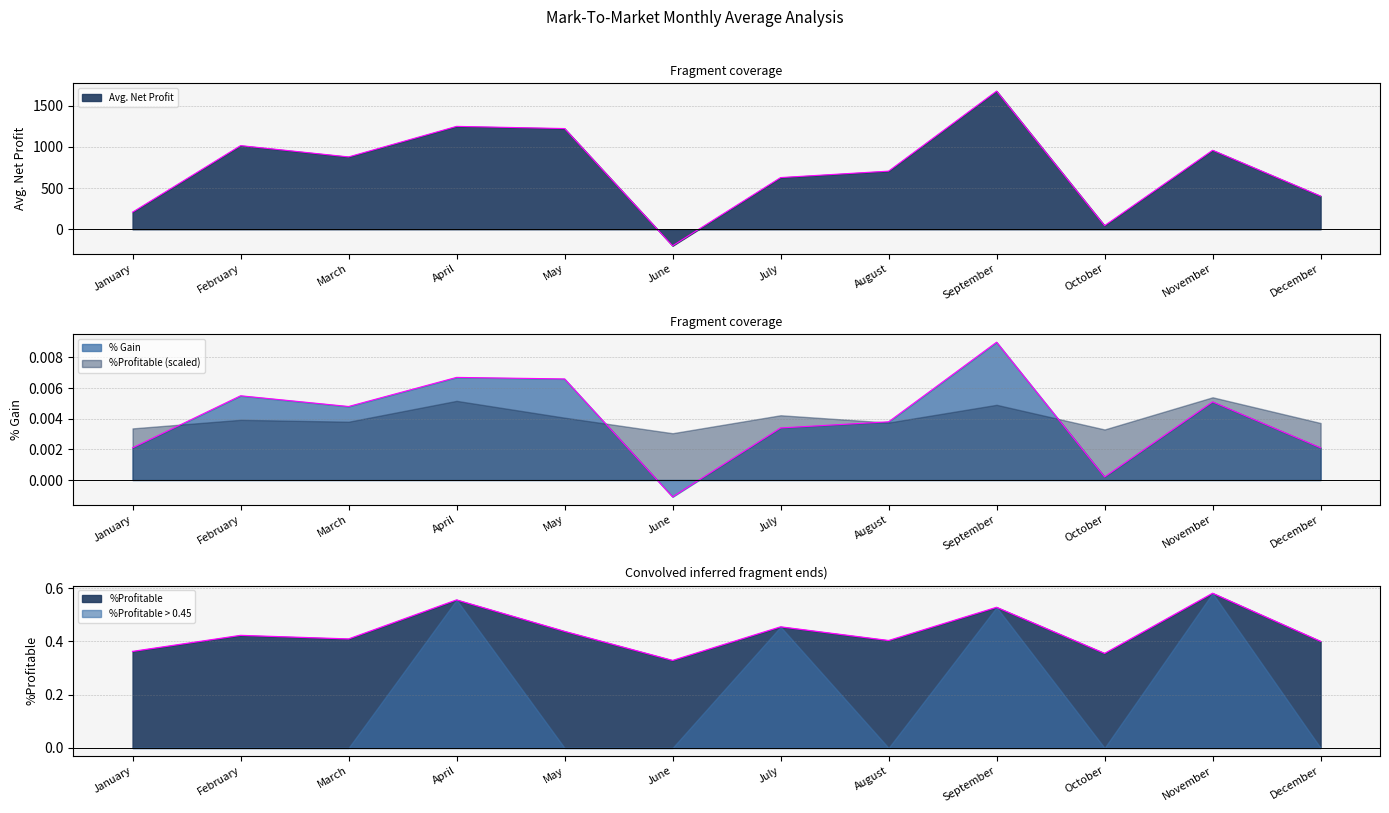

The value of %Profitable at January is 0.2. True or false?

False